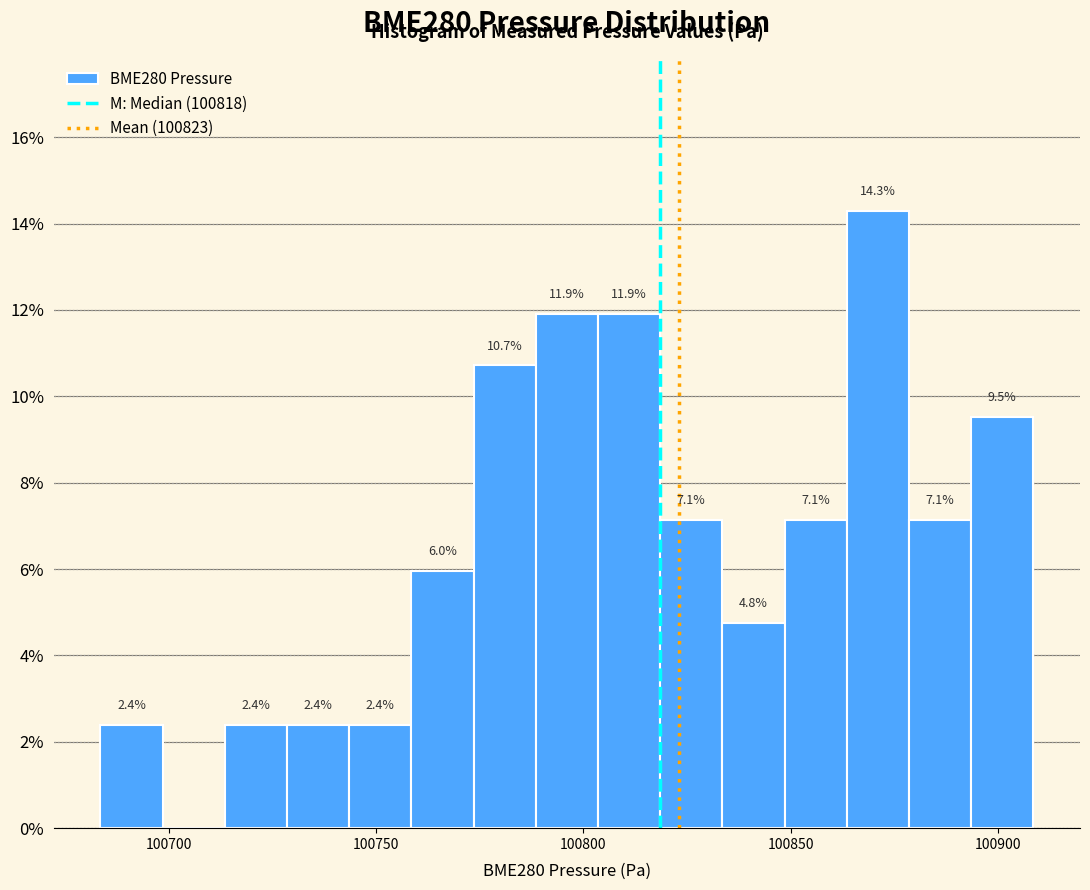

Read against the x-axis, roughly where is the centre of the tallest bar?

100870